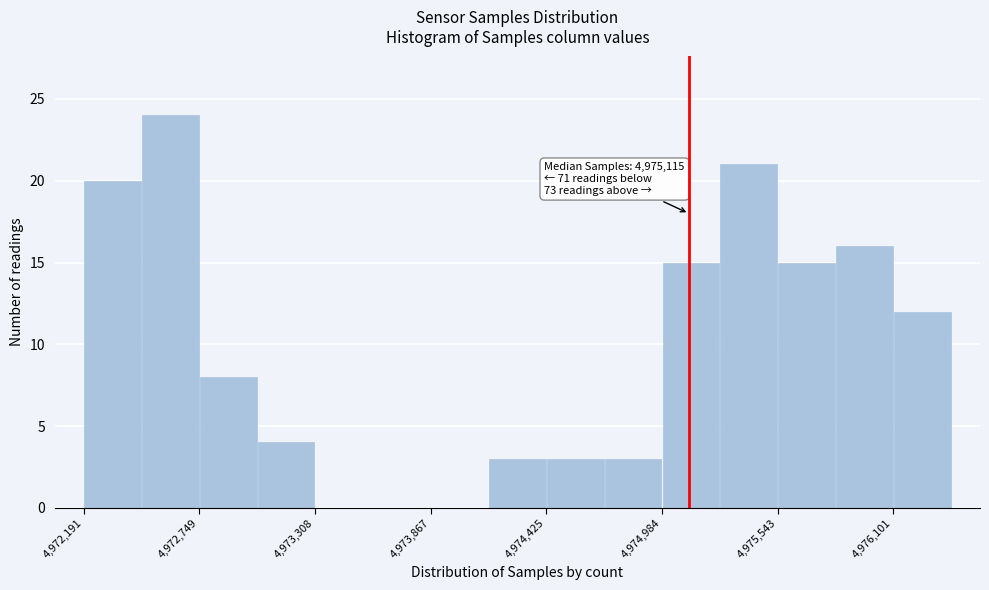

Around what value on the x-axis is the tallest bar? Give the approximate position of its centre, as read against the axis.

4972600